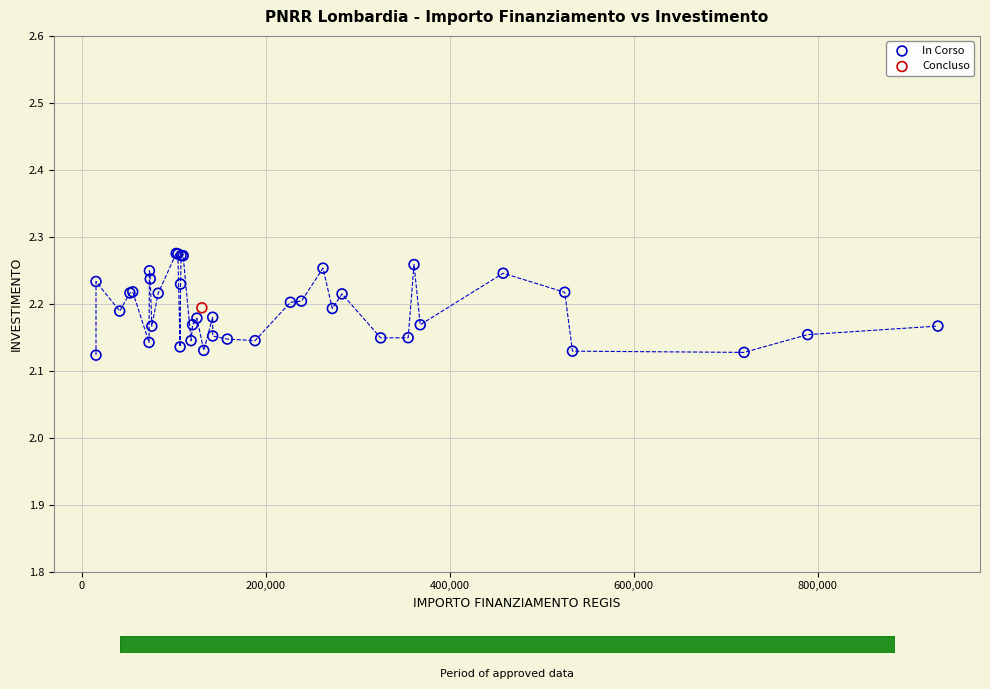

What are all the series names shown in the legend?

In Corso, Concluso